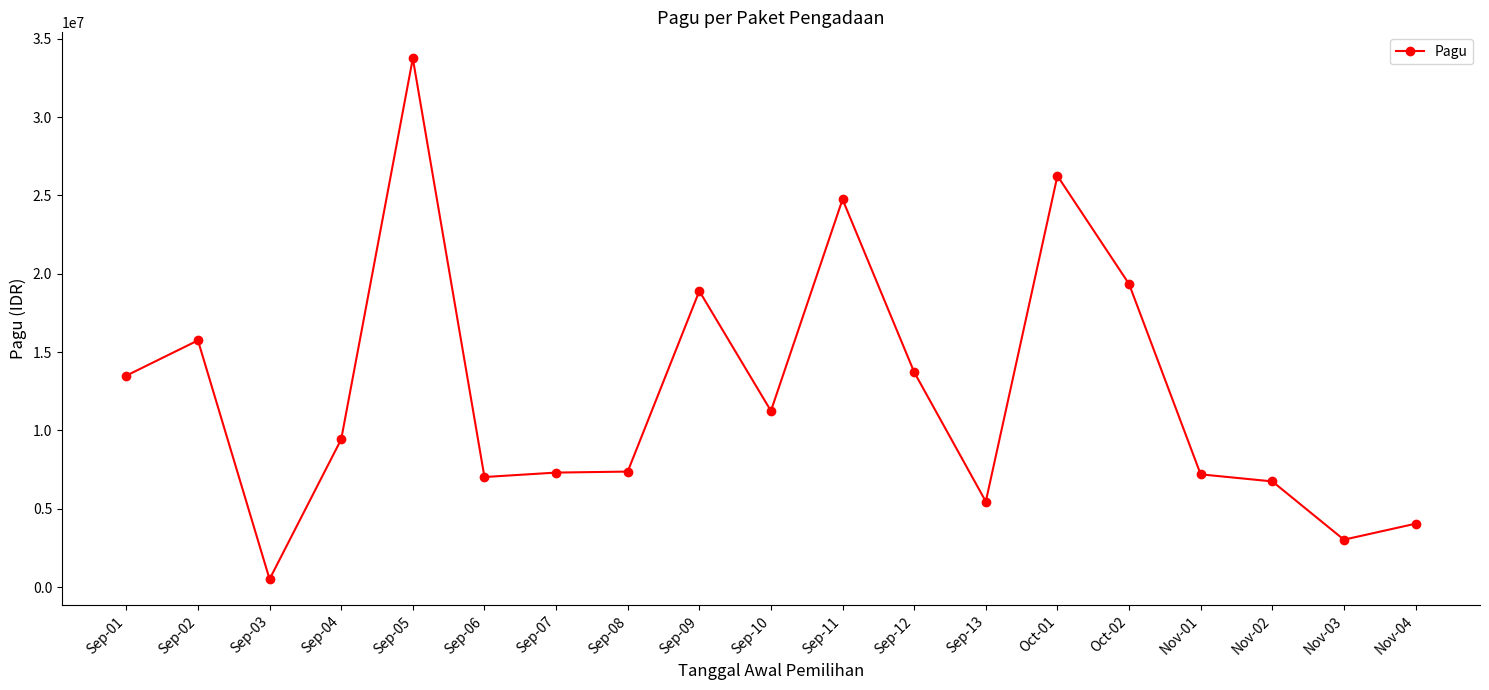

What is the change in value from Sep-01 to Oct-01?

+12750000